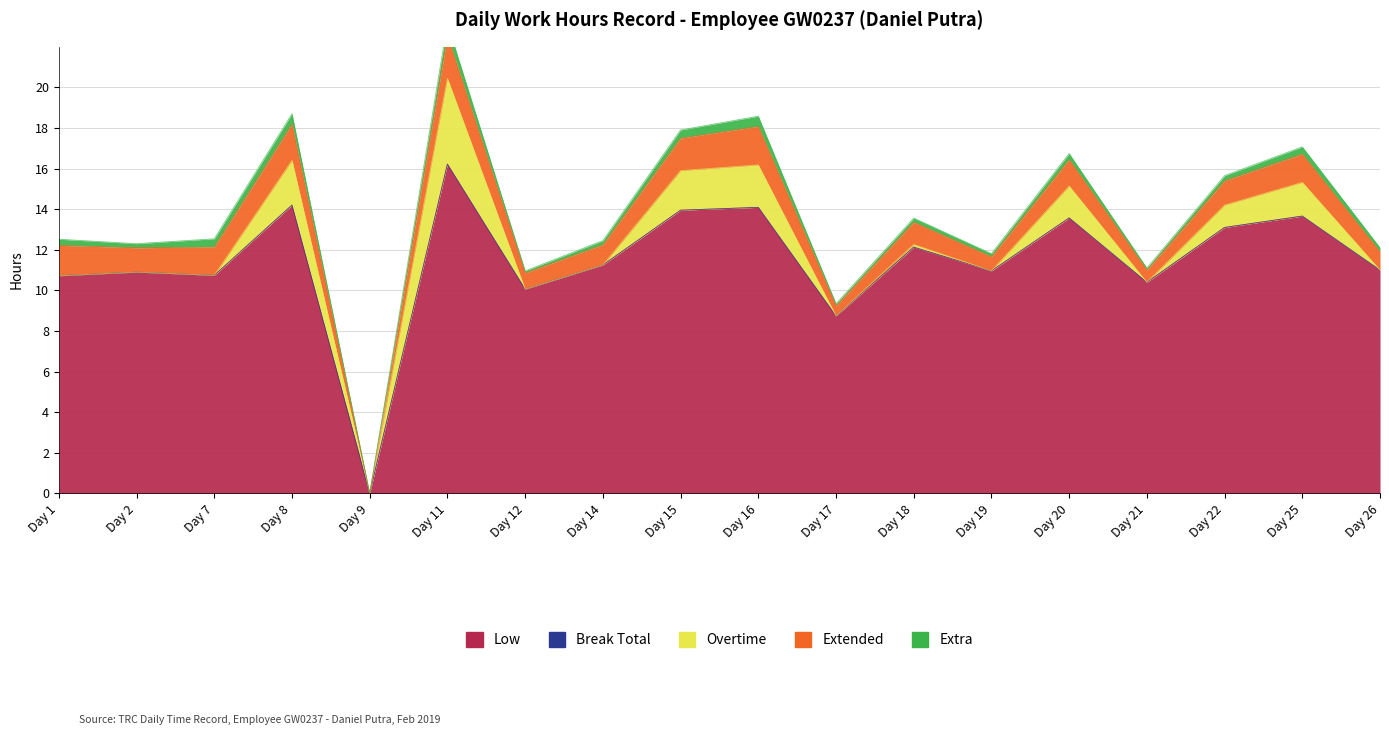

Is the value of Overtime at 7 greater than the value of Break Total at 1?

No